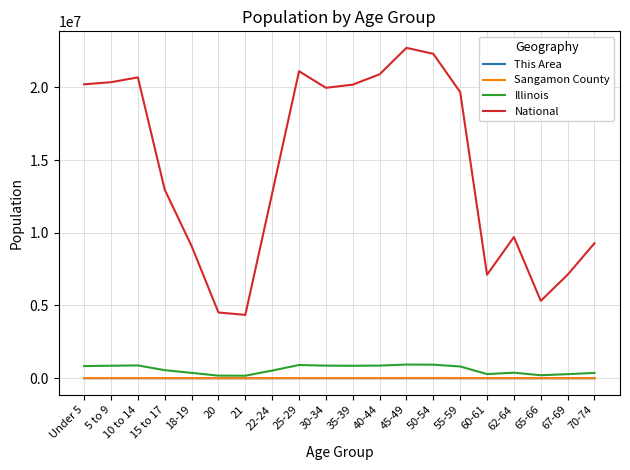

The value of National at 60-61 is 4602773. True or false?

False